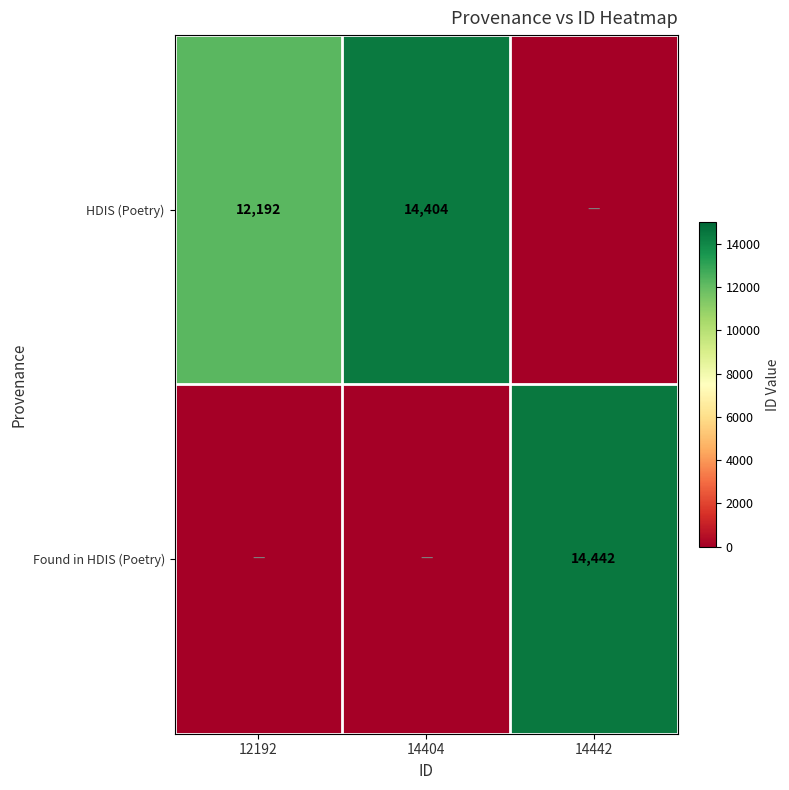

The HDIS (Poetry) series shows 12192 at 12192. True or false?

True